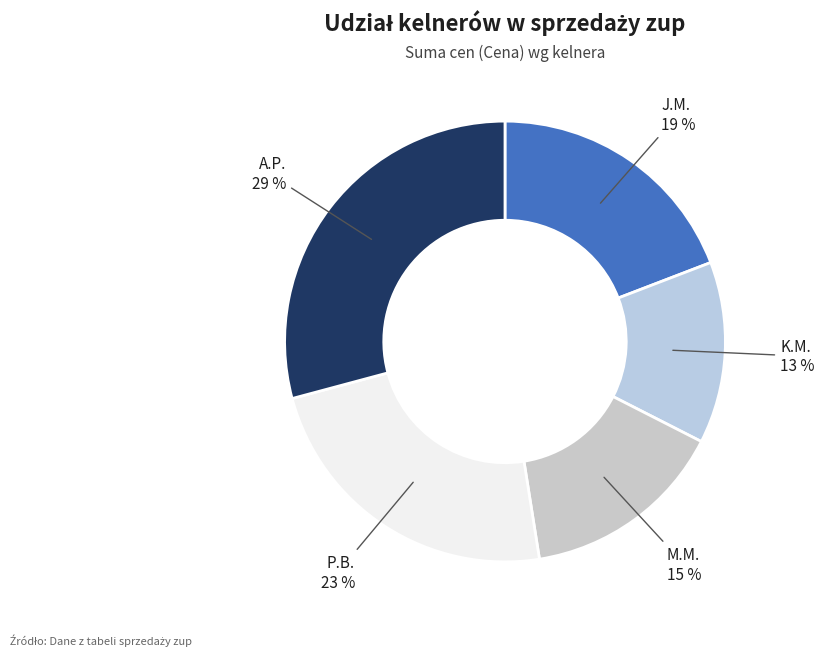

To the nearest percent, what portion does J.M. represent?

19%